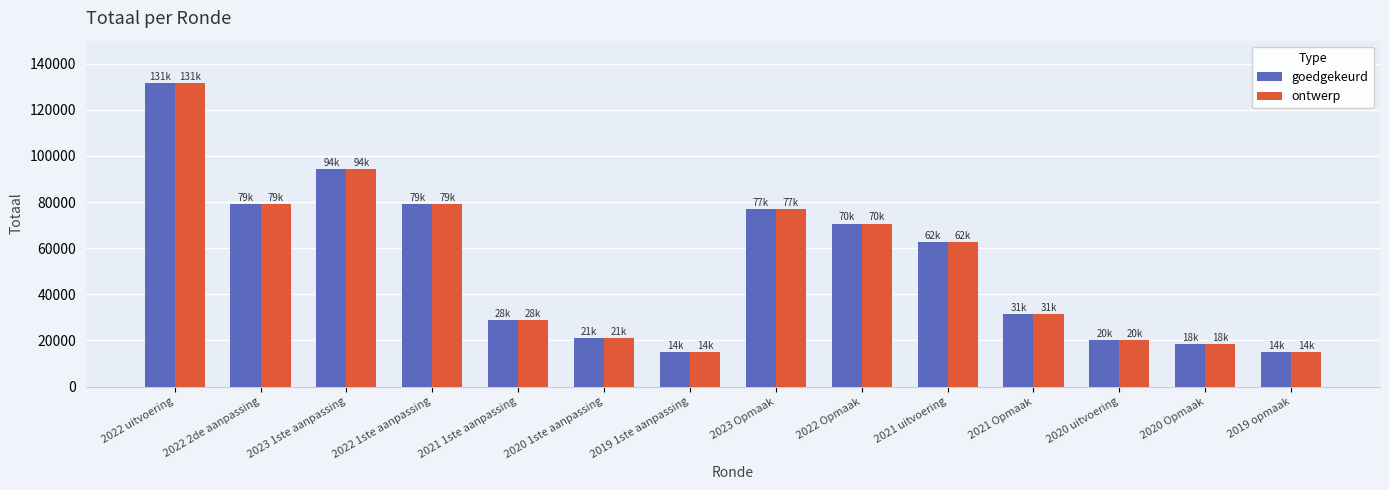

The value of goedgekeurd at 2019 opmaak is 4954. True or false?

False